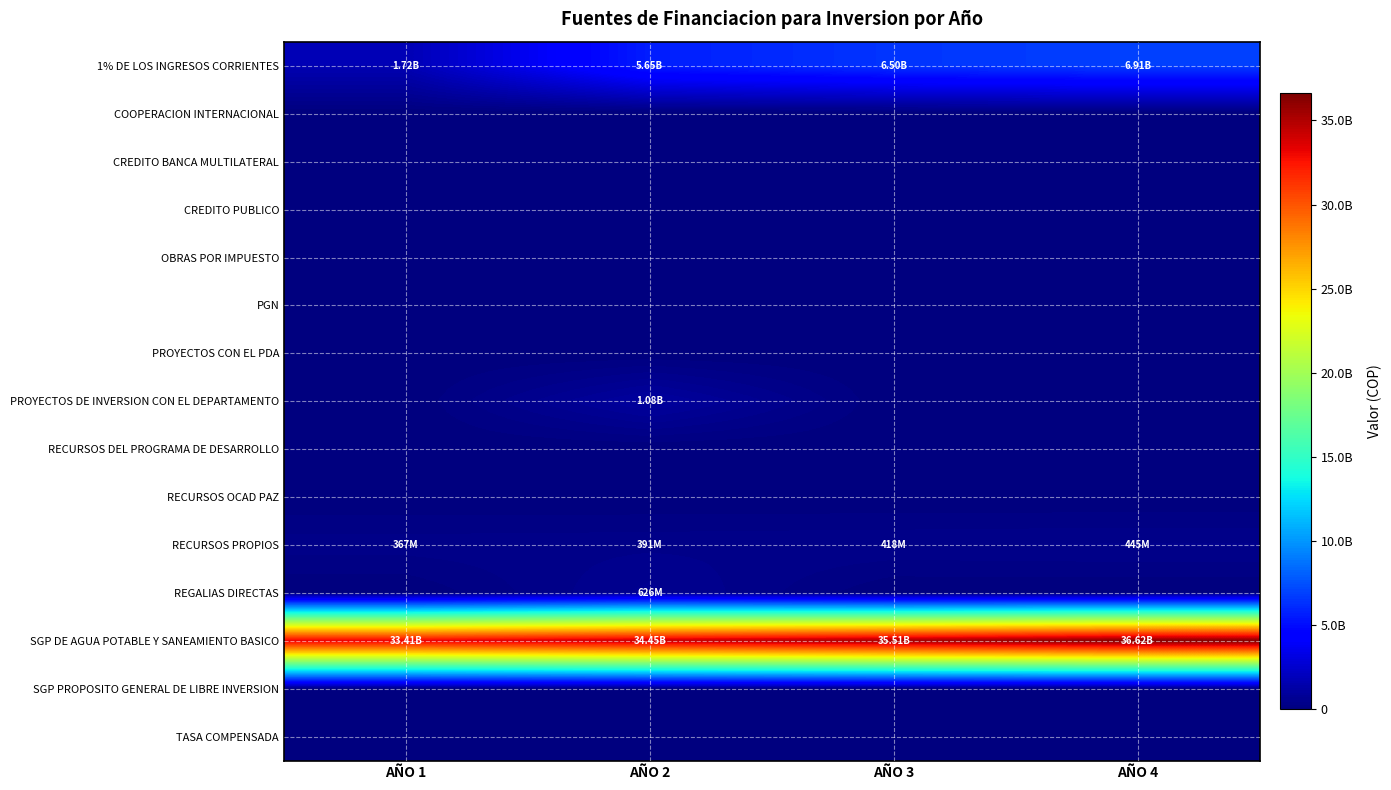

List the labels in order of PROYECTOS CON EL PDA value, largest first.

AÑO 1, AÑO 2, AÑO 3, AÑO 4